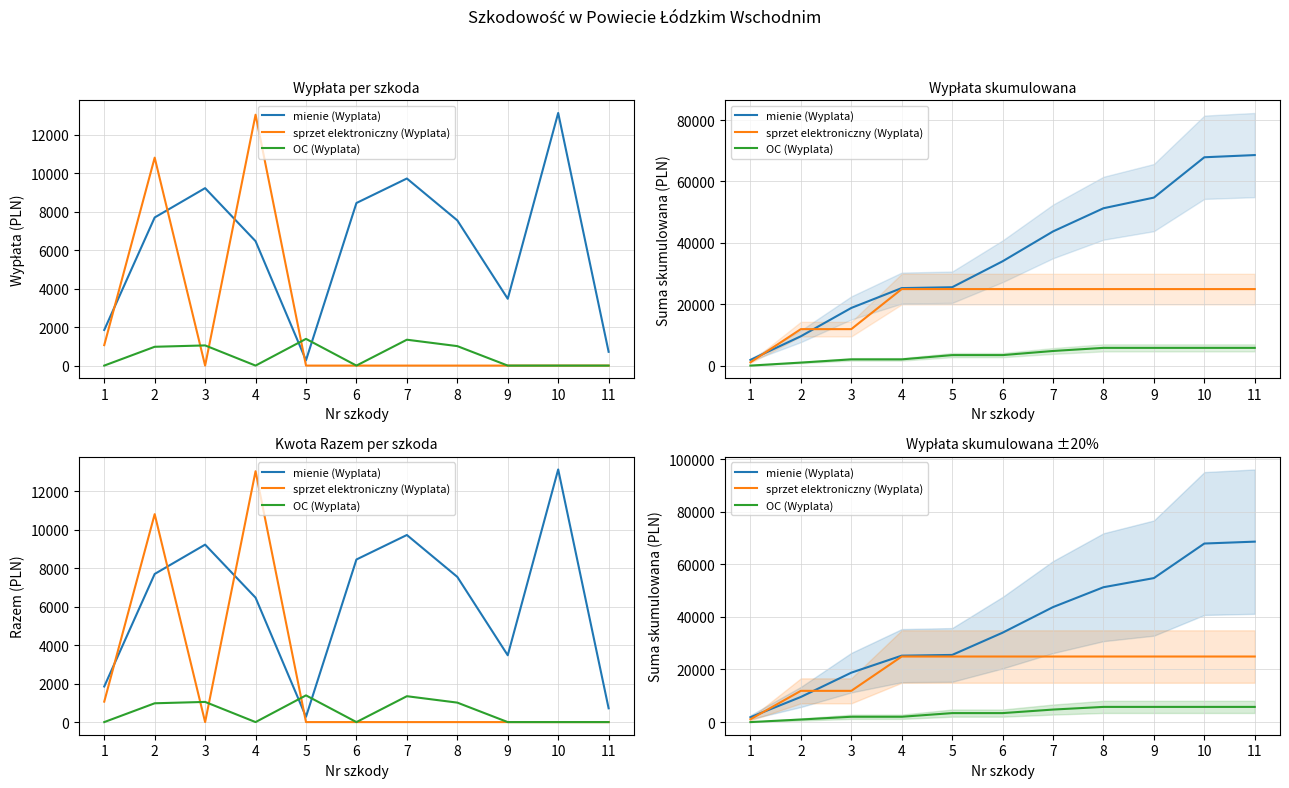

Reading left to right, extract all data points from this chart.

mienie (Wyplata): 1852.4	9557.4	18787.9	25259.8	25536.7	33993.8	43725.2	51278.0	54753.2	67893.7	68610.1
sprzet elektroniczny (Wyplata): 1064.0	11880.6	11880.6	24930.5	24930.5	24930.5	24930.5	24930.5	24930.5	24930.5	24930.5
OC (Wyplata): 0.0	978.5	2027.9	2027.9	3417.3	3417.3	4763.5	5776.4	5776.4	5776.4	5776.4